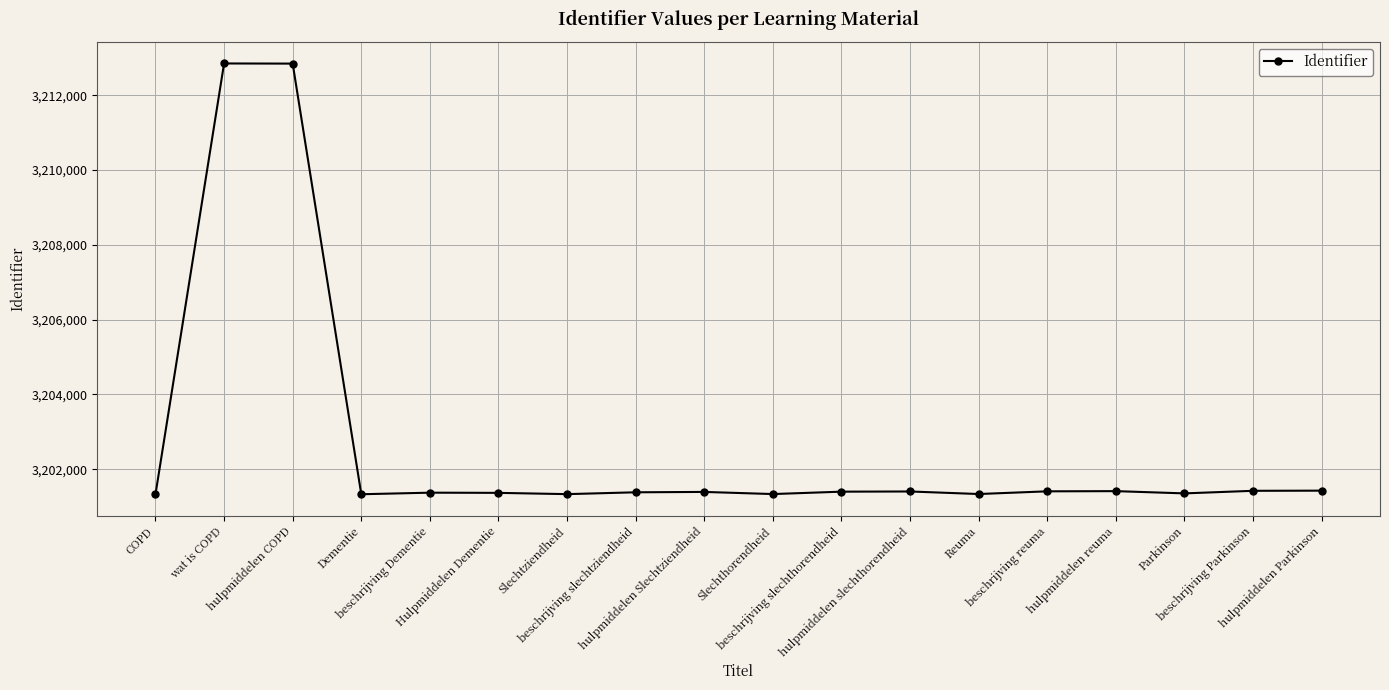

Is it true that the value at Parkinson is 3201355?

True